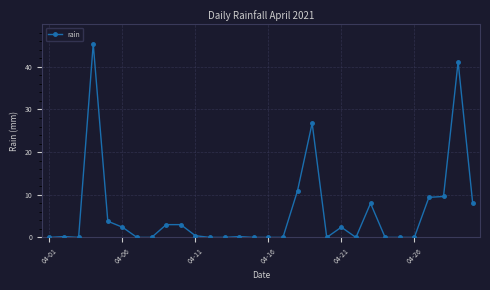

How many series are shown in this chart?

1